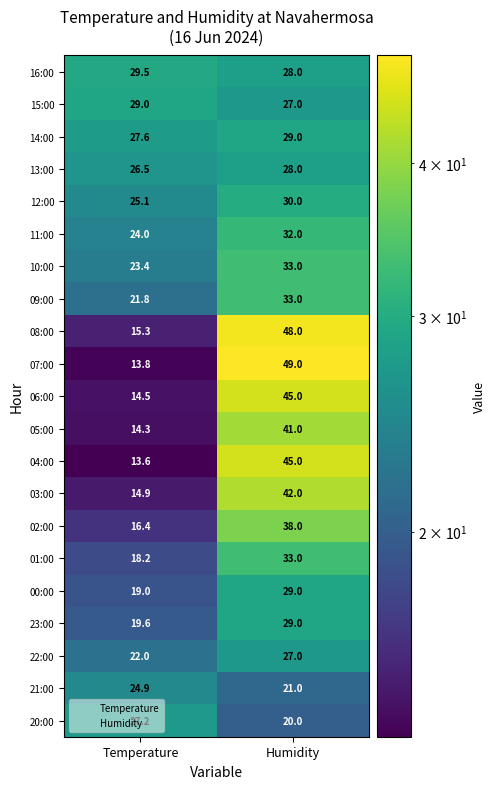

List the labels in order of 21:00 value, smallest first.

Humidity, Temperature